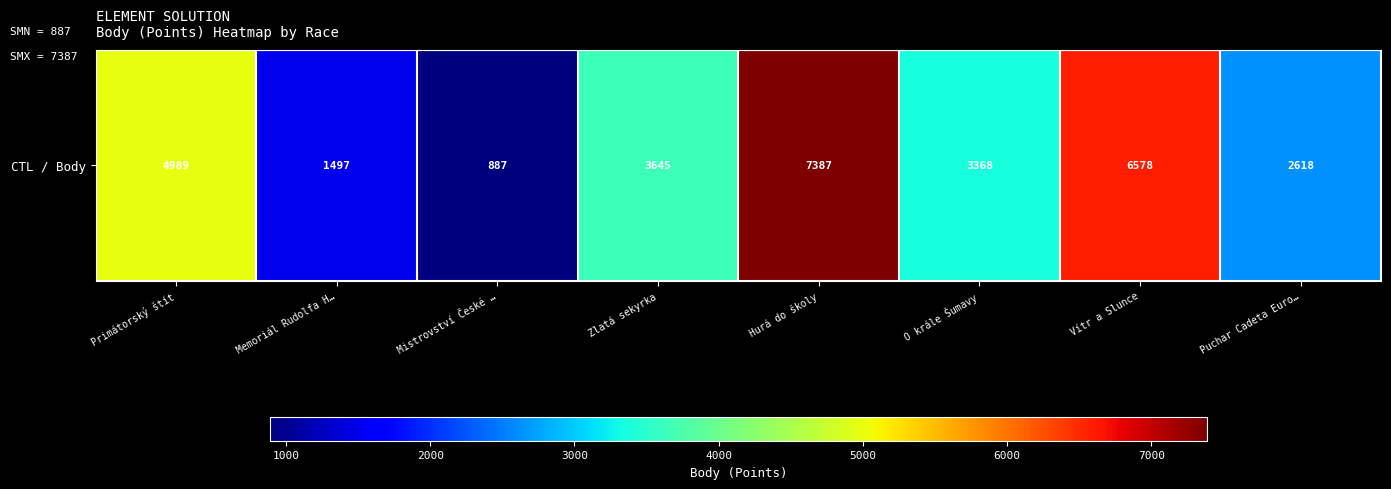

How many values are between 2618 and 6578?

5